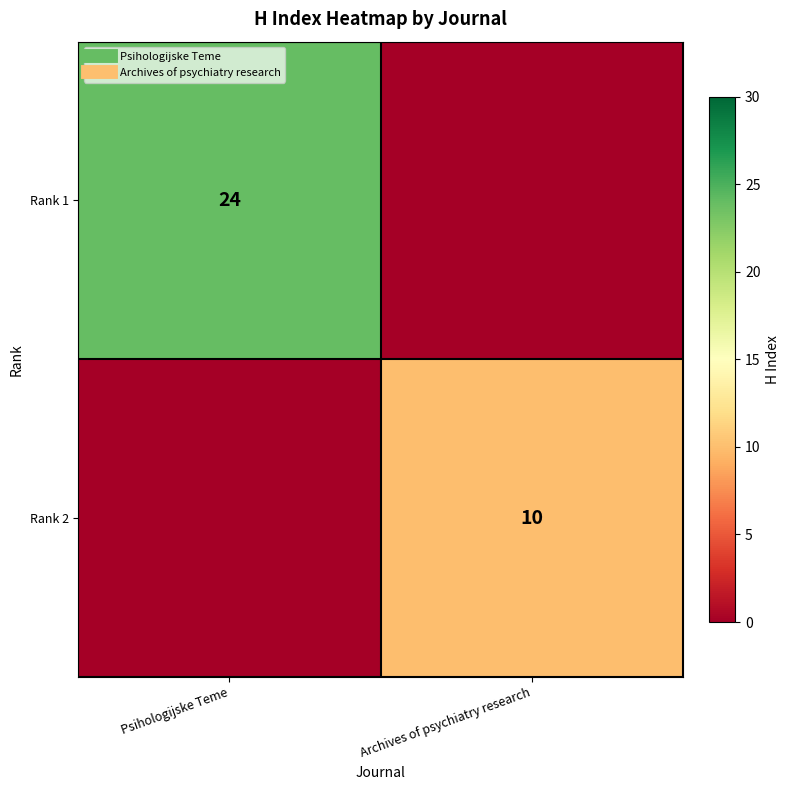

What is the greatest value displayed?

24